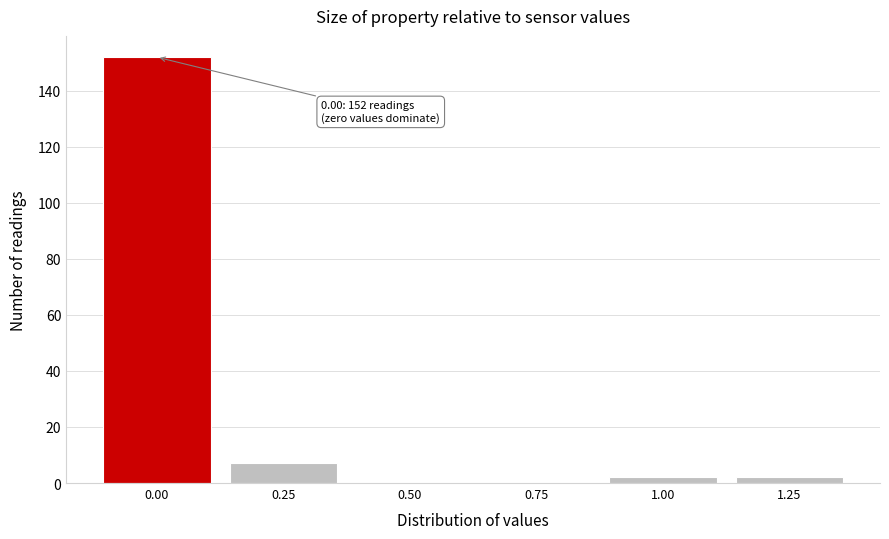

Which has a higher value, 0.50 or 0.25?

0.25